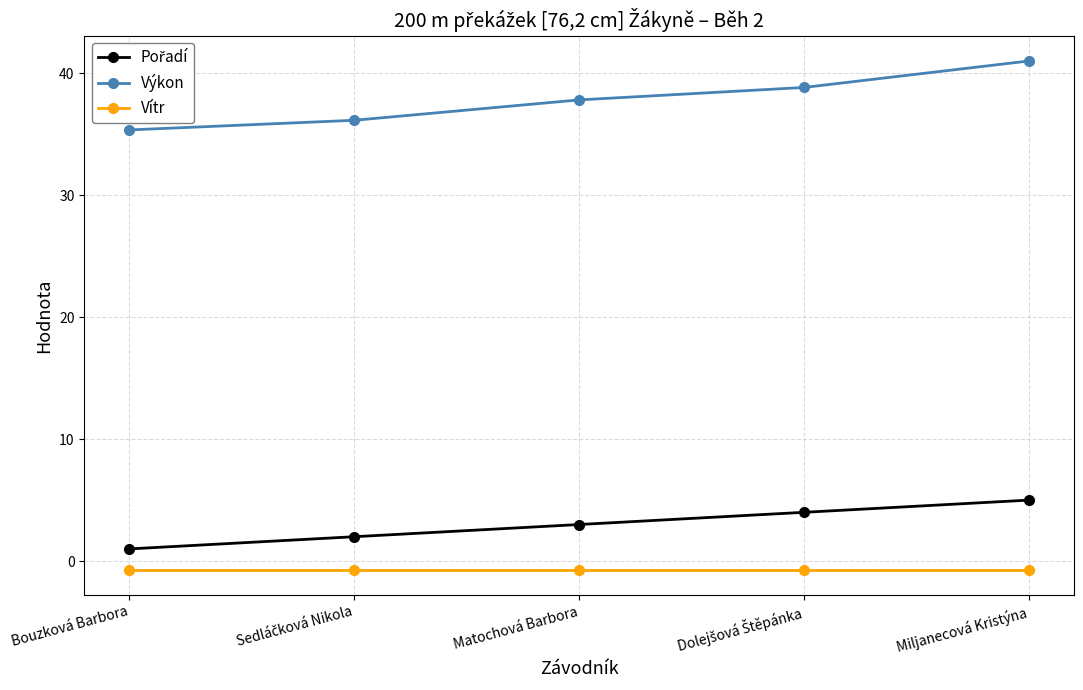

True or false: Výkon has a value of 26.4 at Miljanecová Kristýna.

False